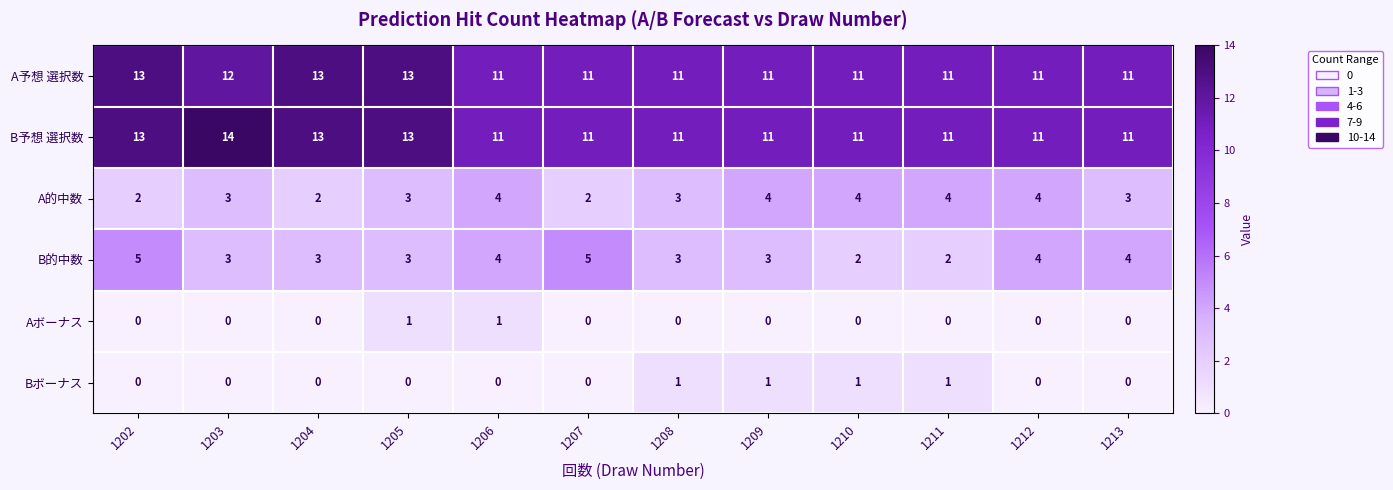

What is the minimum value for B予想 選択数?

11